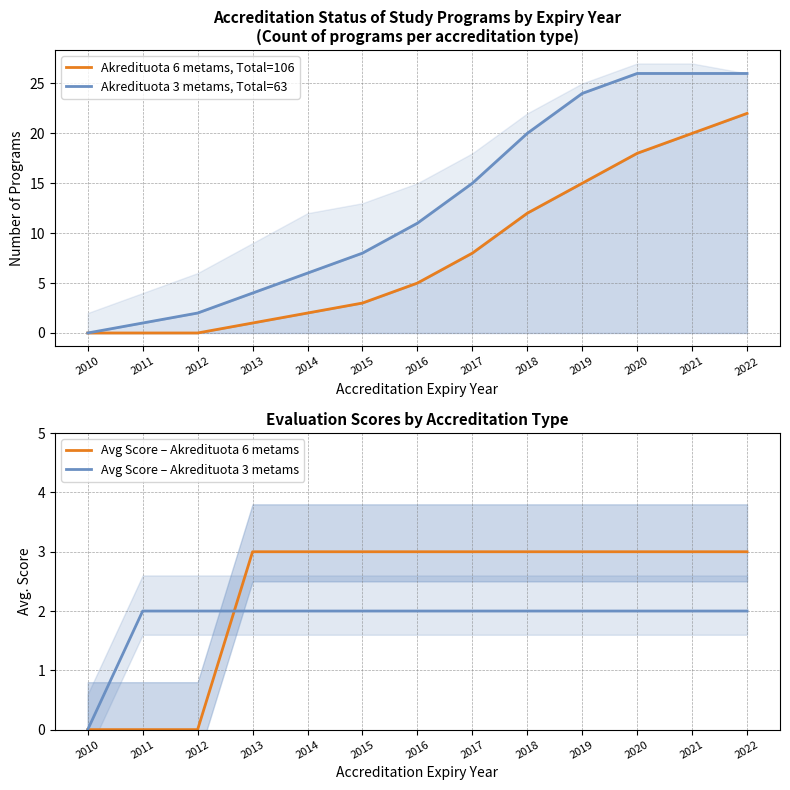

The Avg Score – Akredituota 6 metams series shows 2 at 2011. True or false?

False